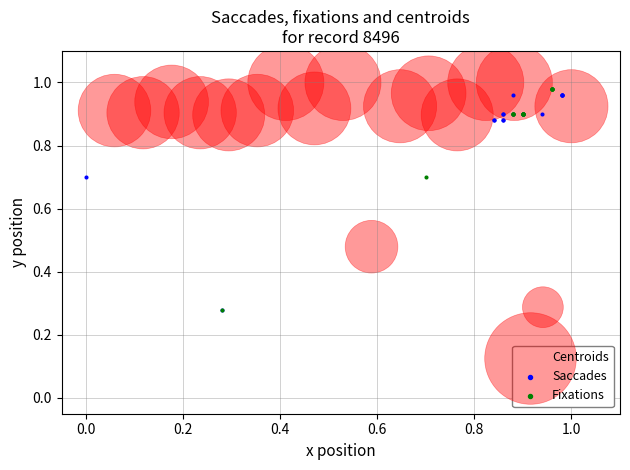

Which series has the widest spread of Y values?

Centroids